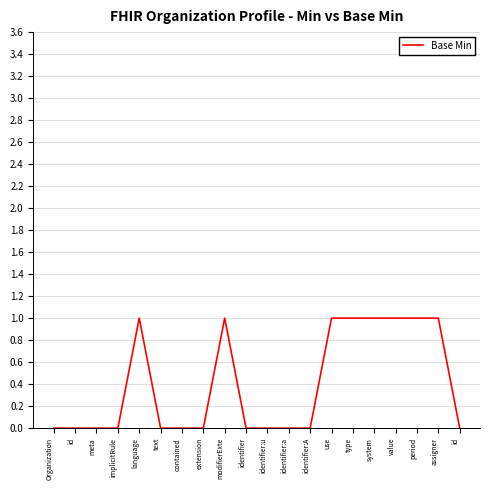

At which category does the chart reach its peak across all series?

language